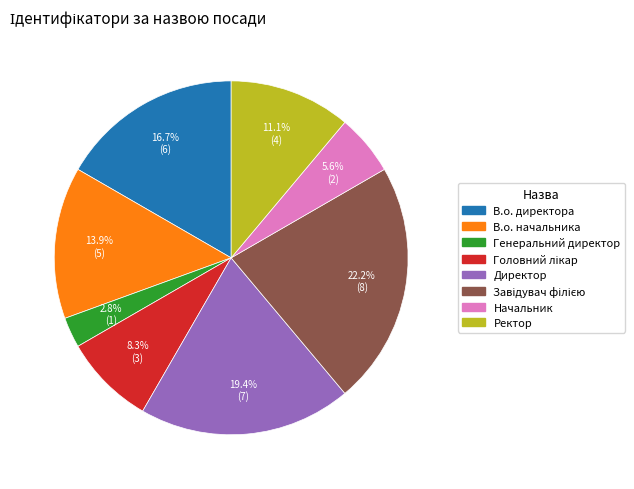

Does В.о. директора represent more than half of the total?

No